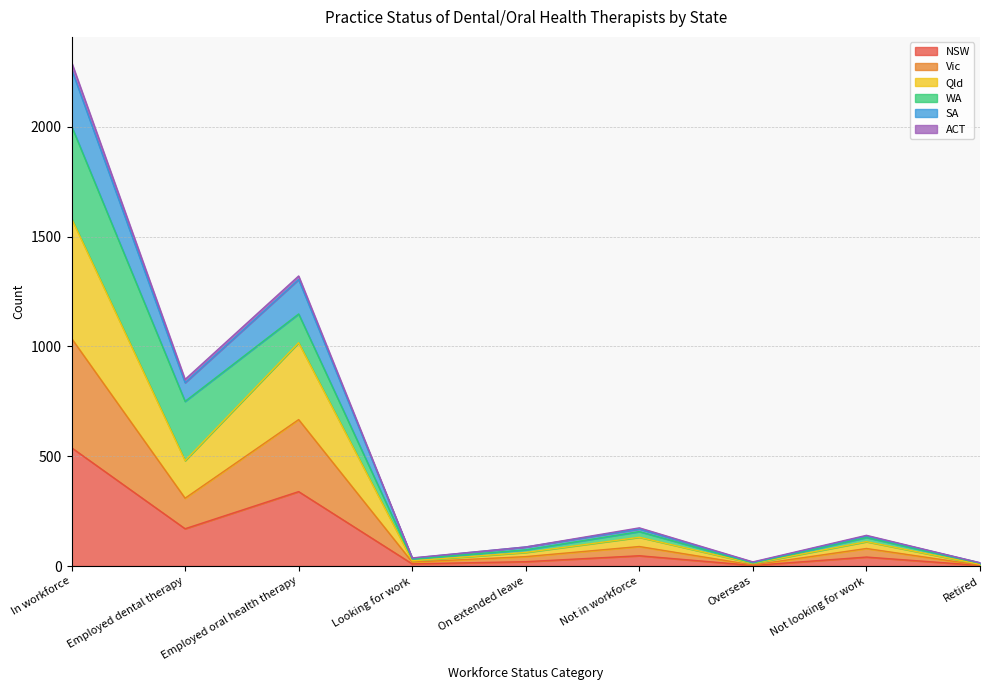

Does the chart have visible grid lines?

Yes